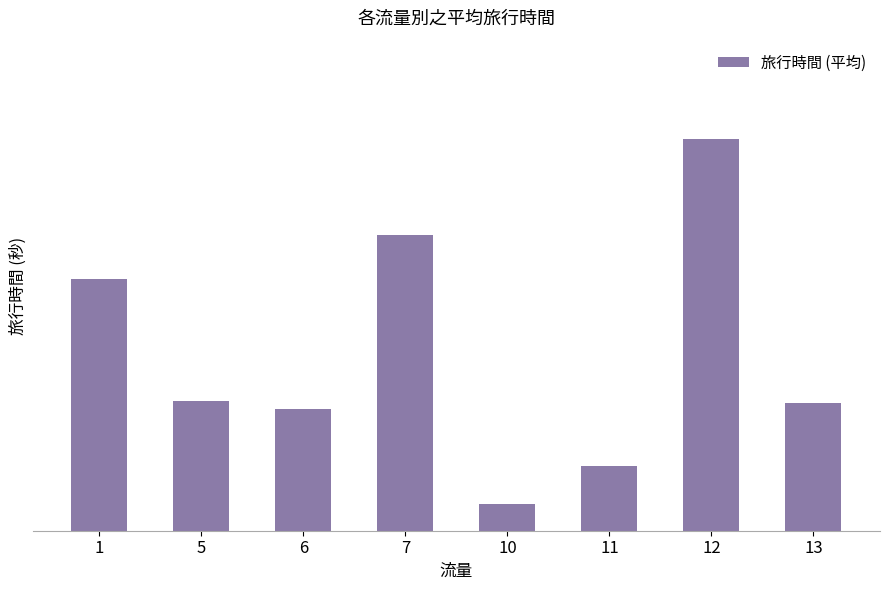

List the labels in order of value, smallest first.

10, 11, 6, 13, 5, 1, 7, 12